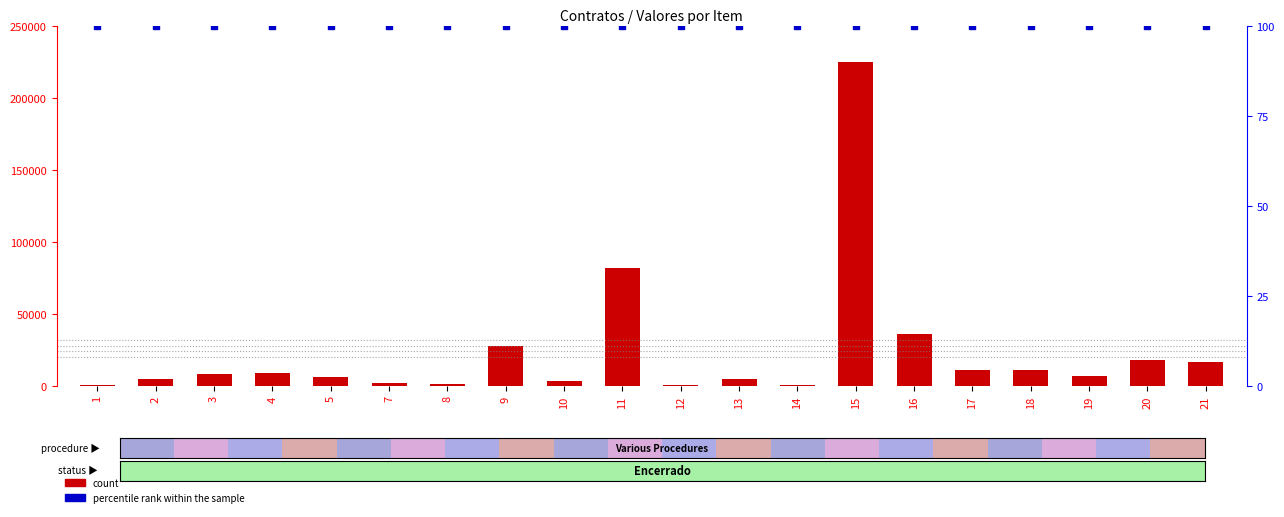

Which series reaches the maximum Y coordinate?

count